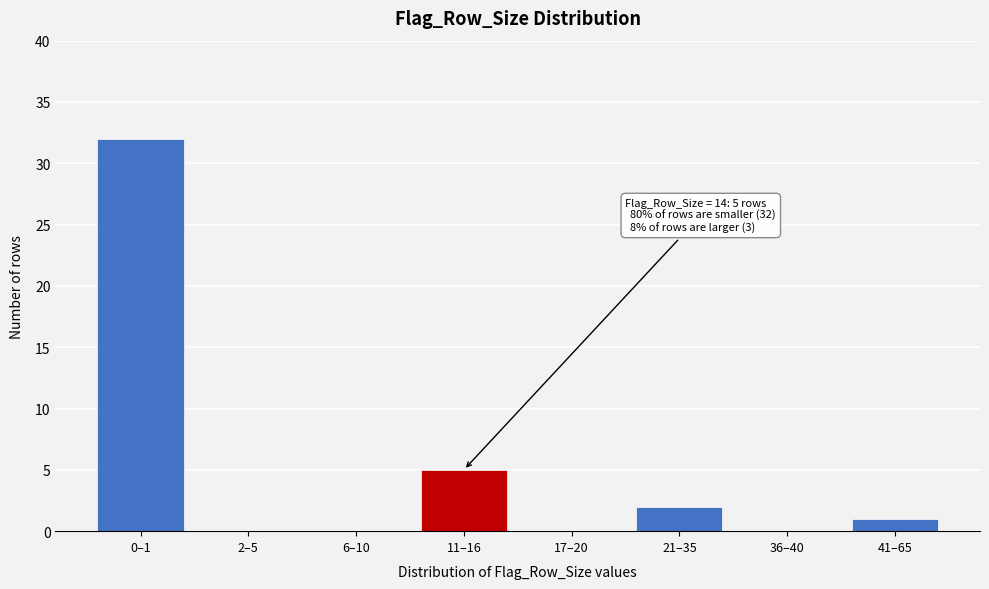

Reading left to right, what are all the values shown in this chart?

0–1=32	2–5=0	6–10=0	11–16=5	17–20=0	21–35=2	36–40=0	41–65=1